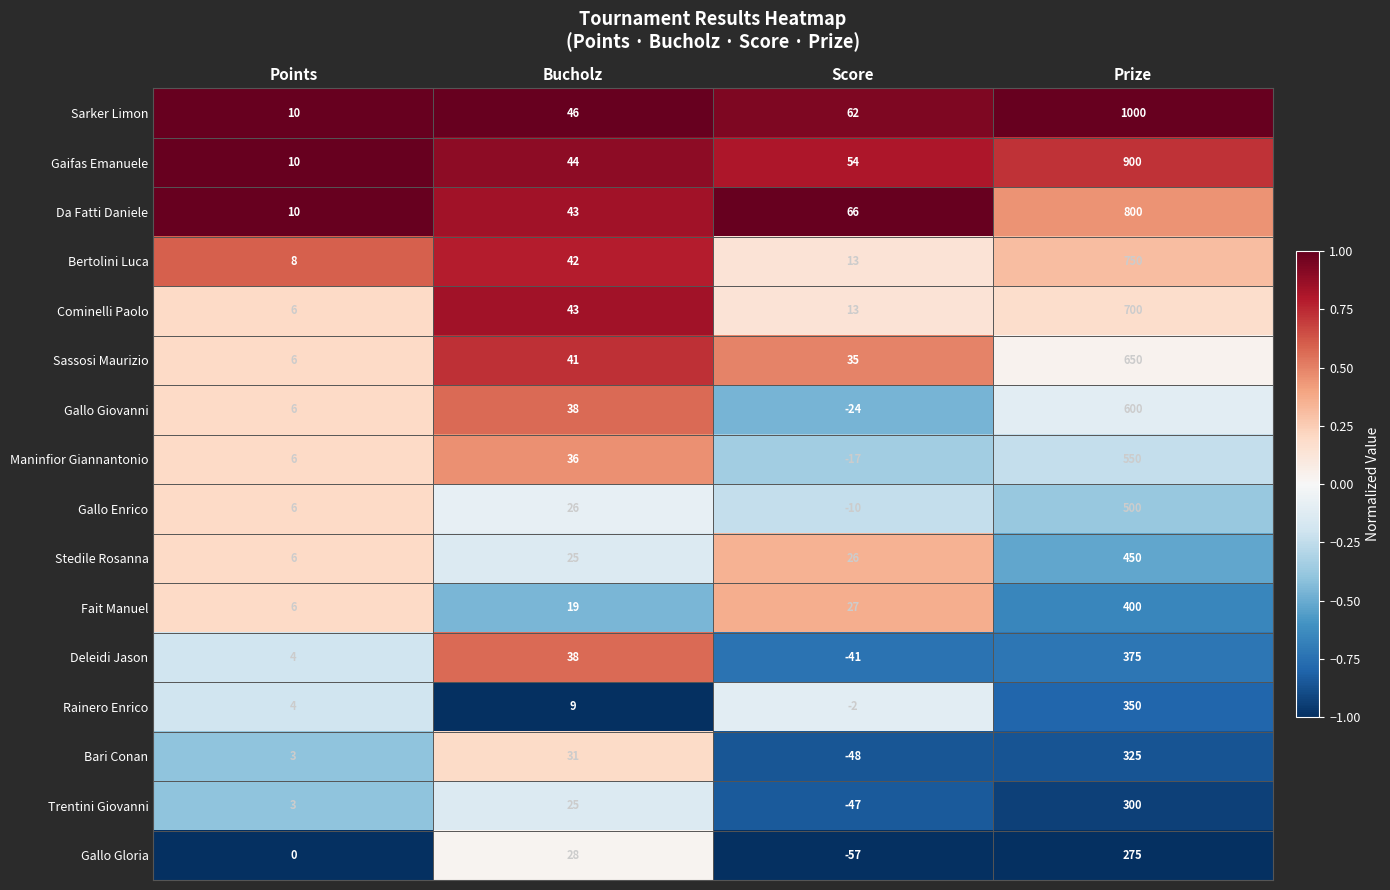

Rank the series by their maximum value, from highest to lowest.

Sarker Limon, Gaifas Emanuele, Da Fatti Daniele, Bertolini Luca, Cominelli Paolo, Sassosi Maurizio, Gallo Giovanni, Maninfior Giannantonio, Gallo Enrico, Stedile Rosanna, Fait Manuel, Deleidi Jason, Rainero Enrico, Bari Conan, Trentini Giovanni, Gallo Gloria